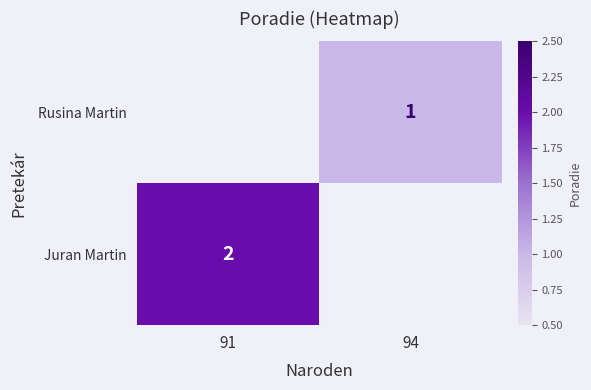

Is it true that Juran Martin equals 1.3 at 91?

False